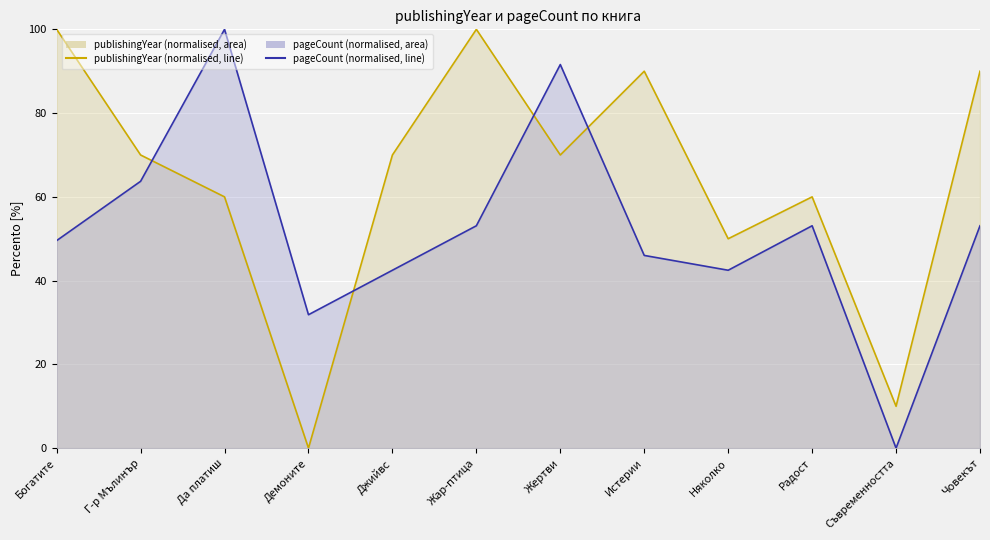

At which label does pageCount (normalised, line) reach its peak?

Да платиш